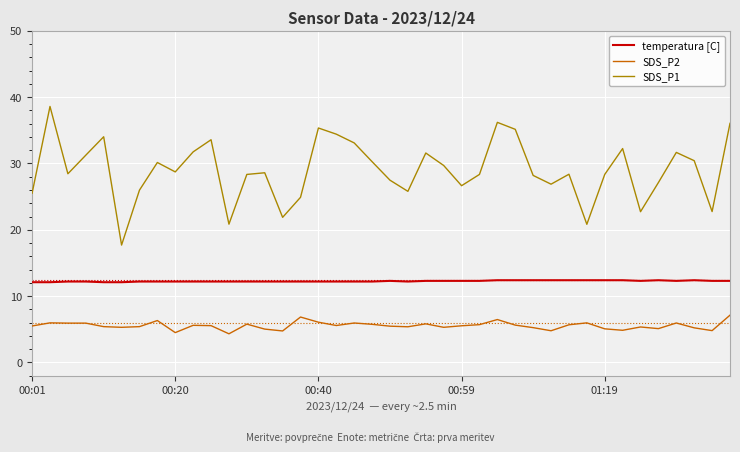

True or false: SDS_P2 and SDS_P1 intersect in this chart.

False